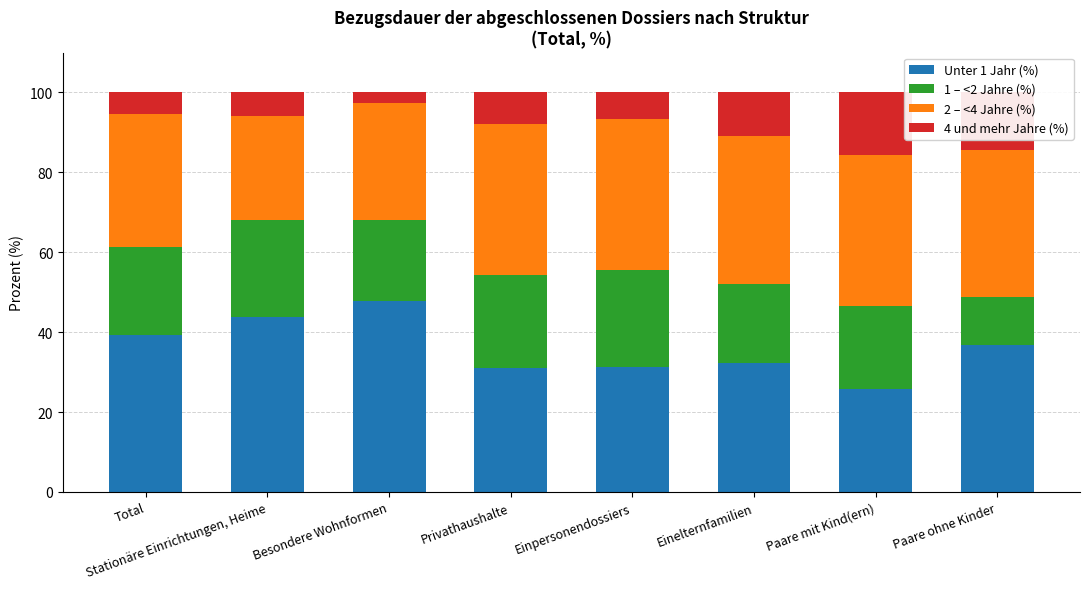

Is it true that Unter 1 Jahr (%) equals 36.7 at Paare ohne Kinder?

True